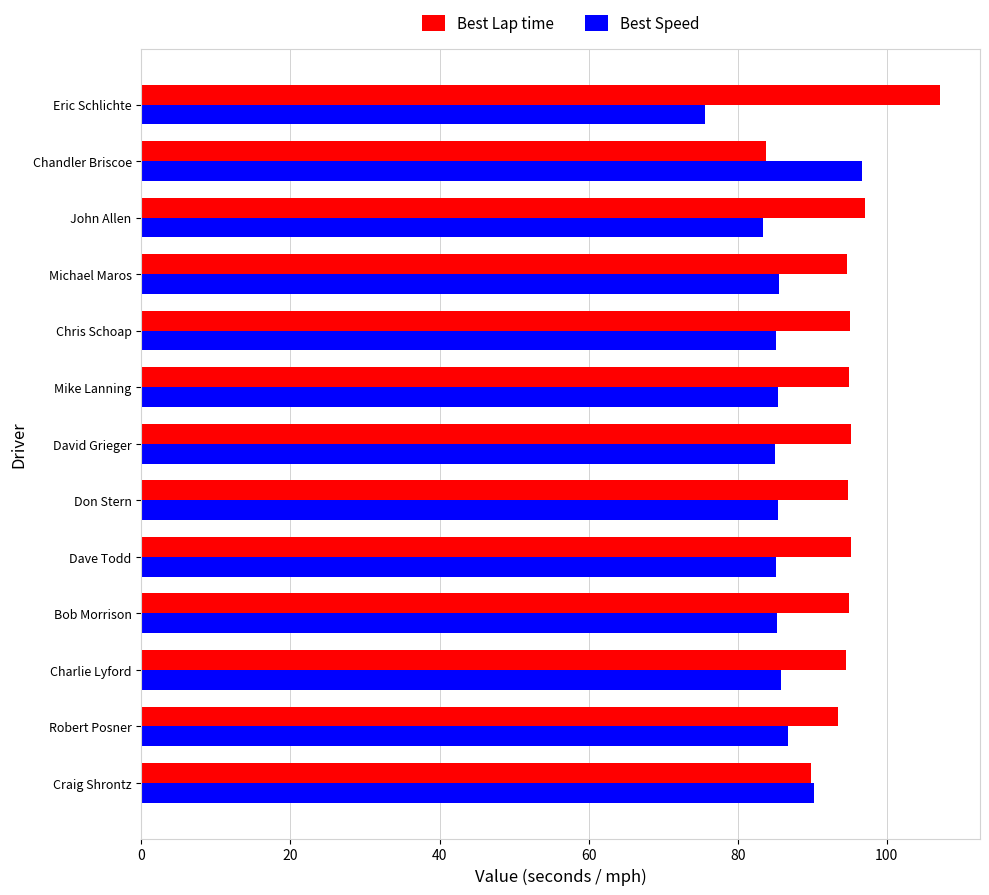

What is the total value across all series at Chris Schoap?

180.3